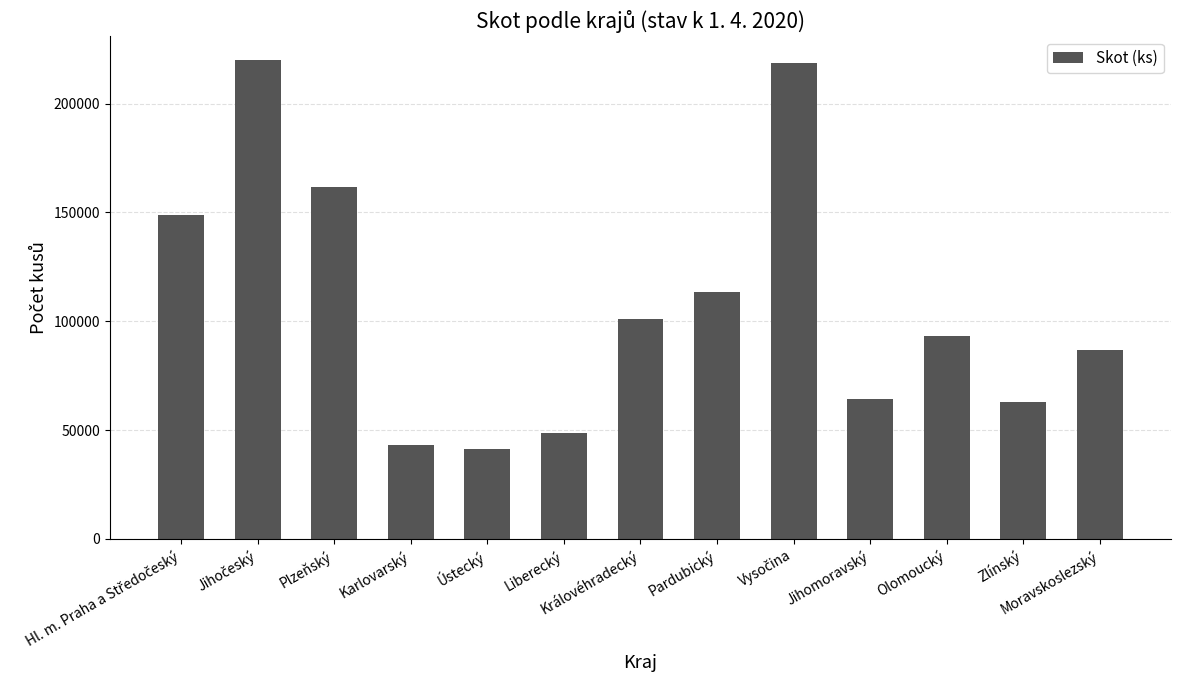

What is the value of the 4th bar from the left?

43021